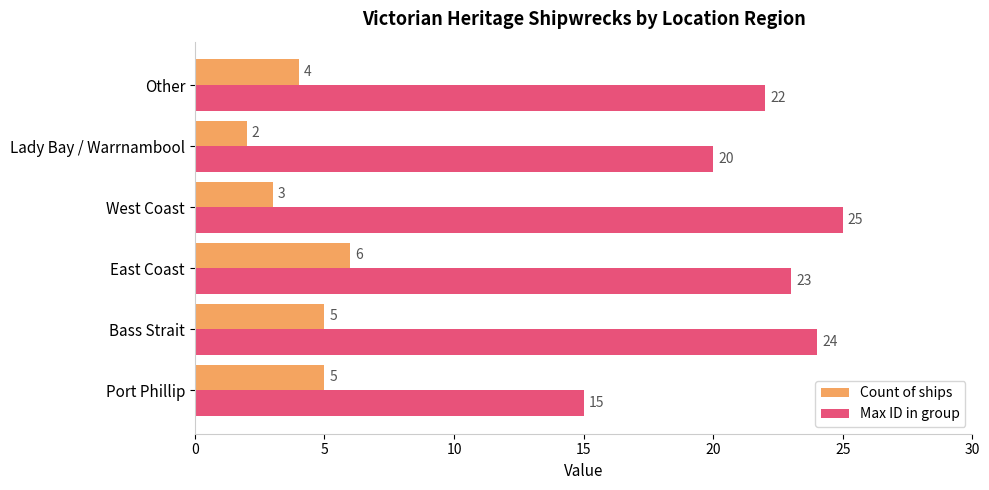

Rank the series by their average value, from highest to lowest.

Max ID in group, Count of ships